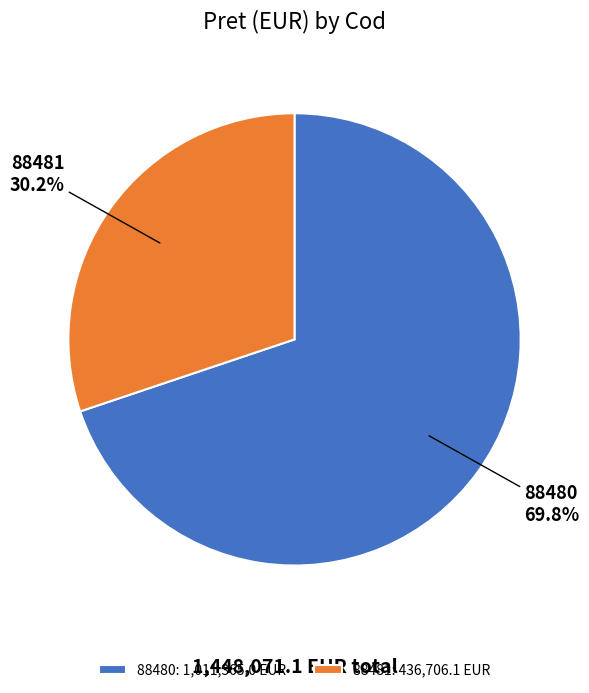

Which slice represents more than half of the pie?

88480